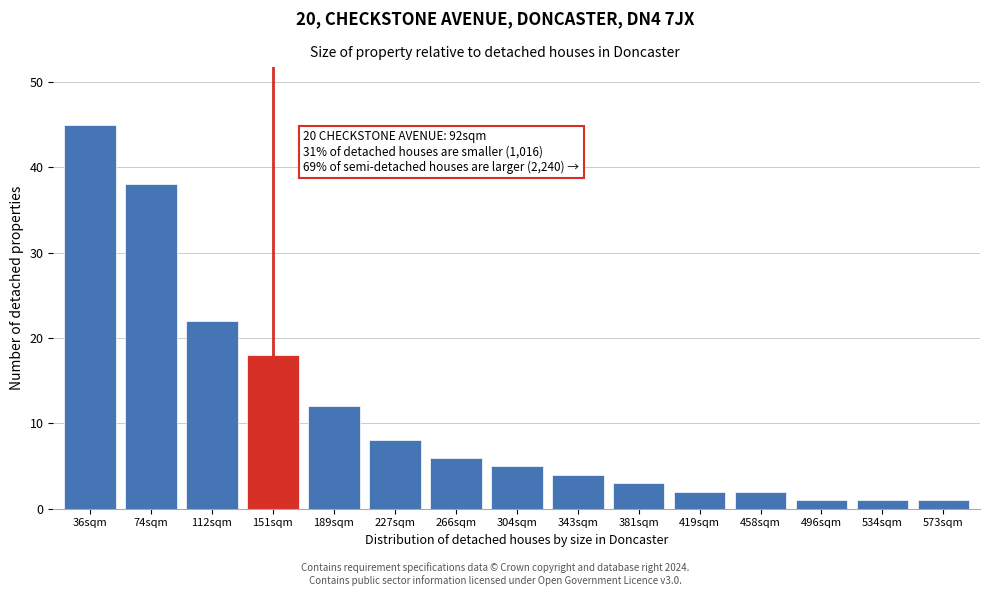

Reading right to left, transcribe all the data shown in this chart.

573sqm=1	534sqm=1	496sqm=1	458sqm=2	419sqm=2	381sqm=3	343sqm=4	304sqm=5	266sqm=6	227sqm=8	189sqm=12	151sqm=18	112sqm=22	74sqm=38	36sqm=45